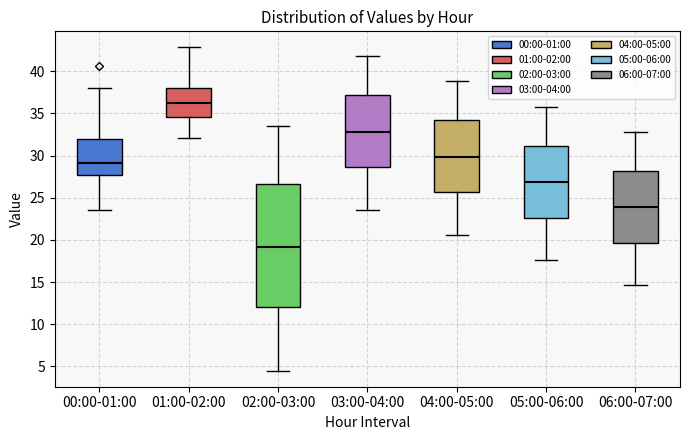

Which box's median line is the lowest?

02:00-03:00